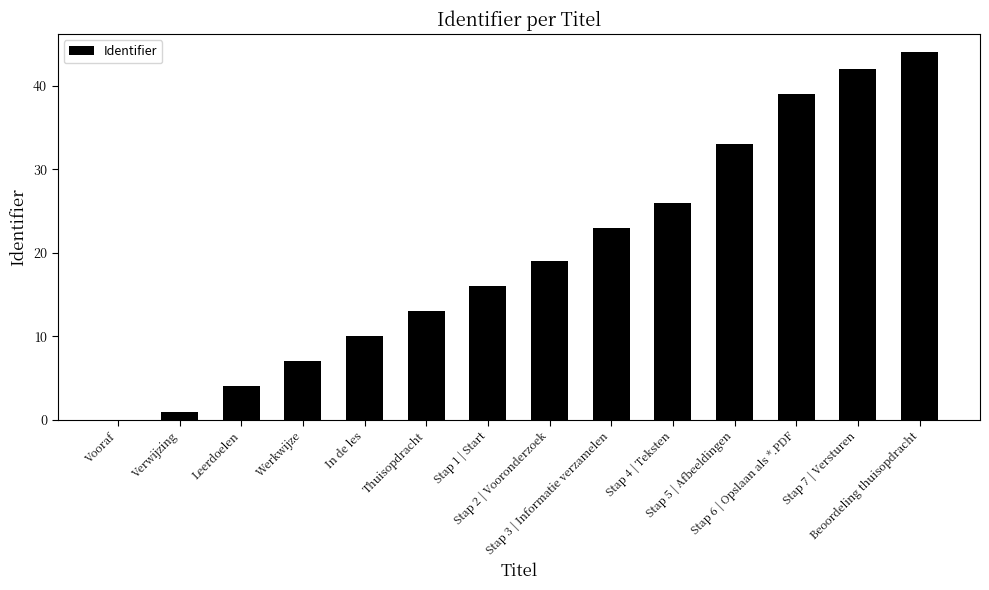

Reading right to left, what are all the values shown in this chart?

Beoordeling thuisopdracht=44	Stap 7 | Versturen=42	Stap 6 | Opslaan als *.PDF=39	Stap 5 | Afbeeldingen=33	Stap 4 | Teksten=26	Stap 3 | Informatie verzamelen=23	Stap 2 | Vooronderzoek=19	Stap 1 | Start=16	Thuisopdracht=13	In de les=10	Werkwijze=7	Leerdoelen=4	Verwijzing=1	Vooraf=0